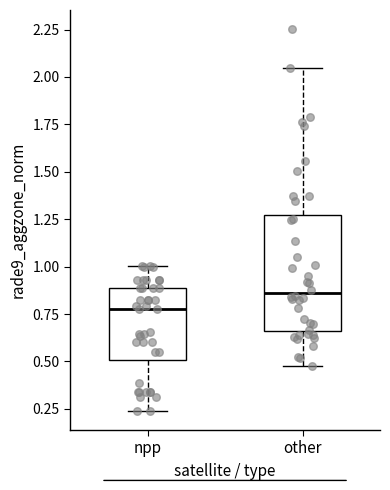

Comparing the boxes themselves (not the whiskers), which one is the tallest?

other